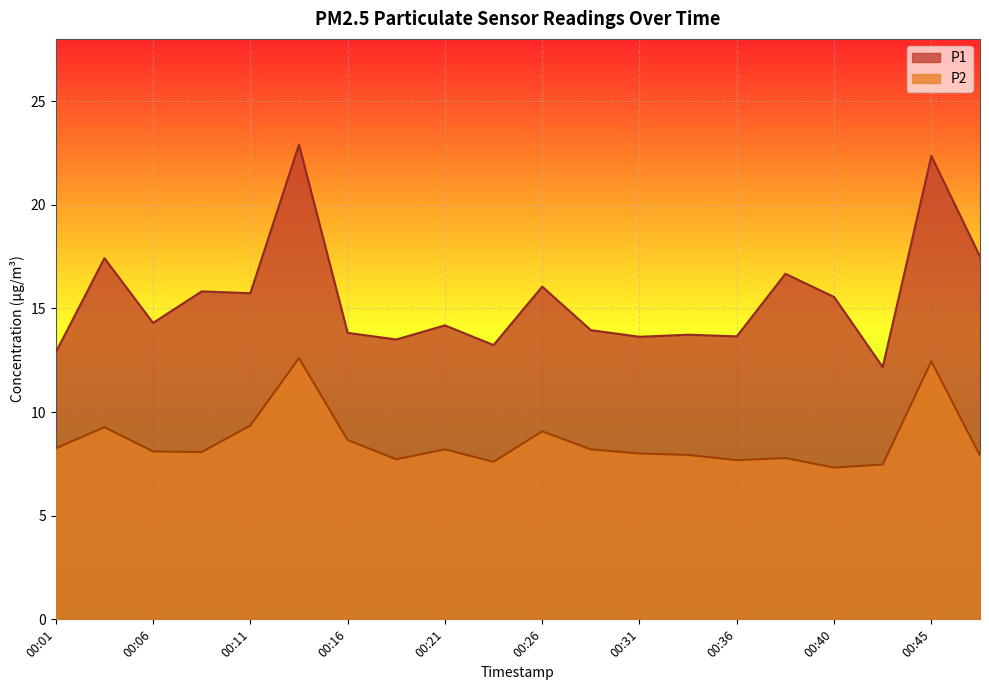

How many data points does each series have?

20